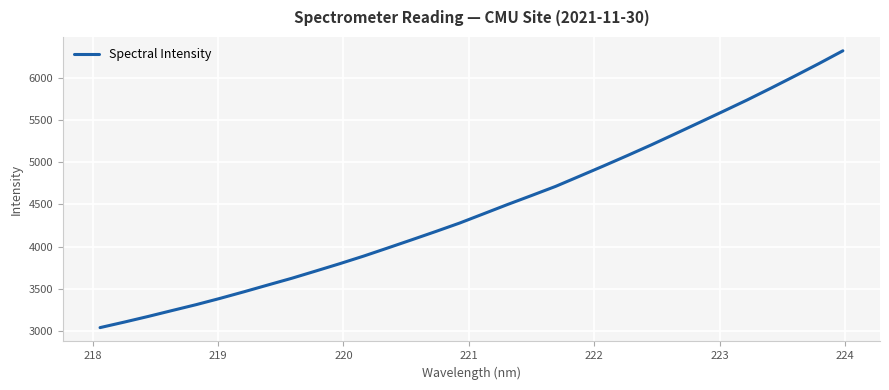

What is the minimum value shown in the chart?

3037.9